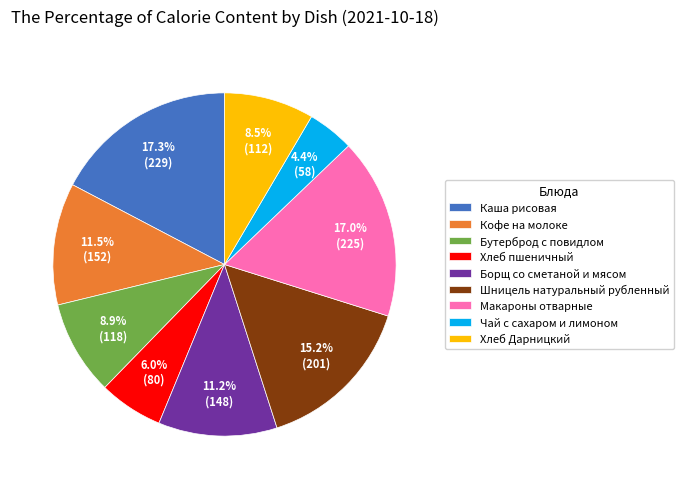

What percentage is the Макароны отварные slice, to the nearest percent?

17%